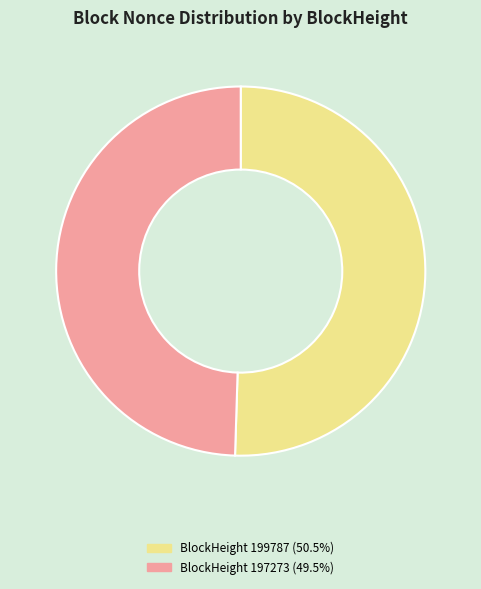

Is there a majority slice in this chart?

Yes